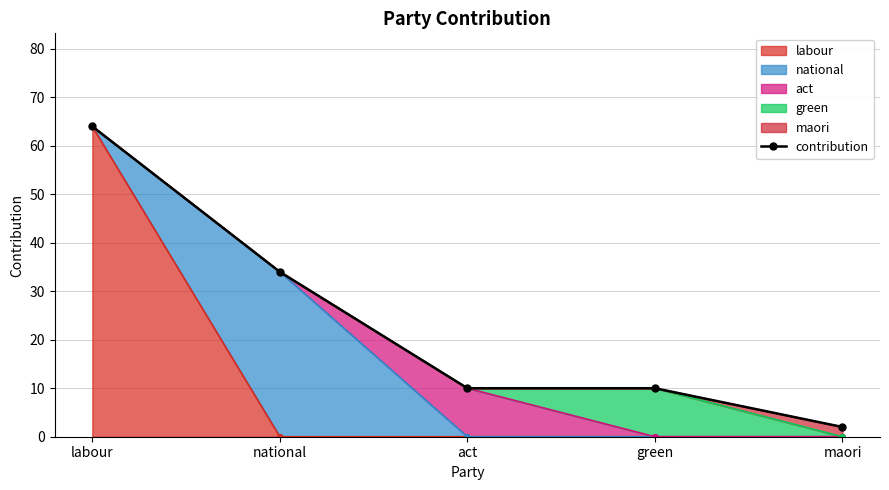

Rank the categories by value from highest to lowest.

labour, national, act, green, maori